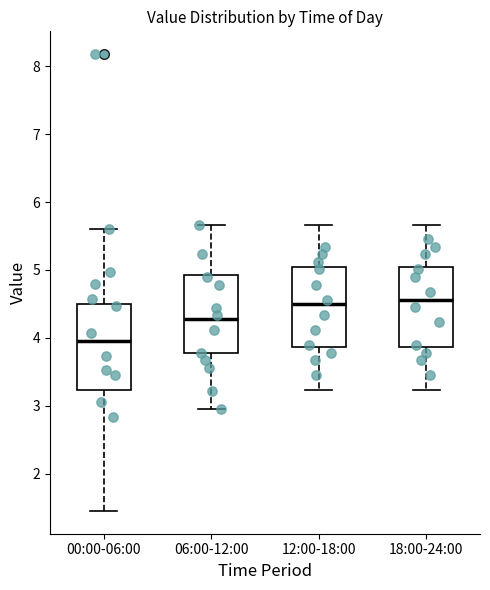

Which box has the lowest median line?

00:00-06:00